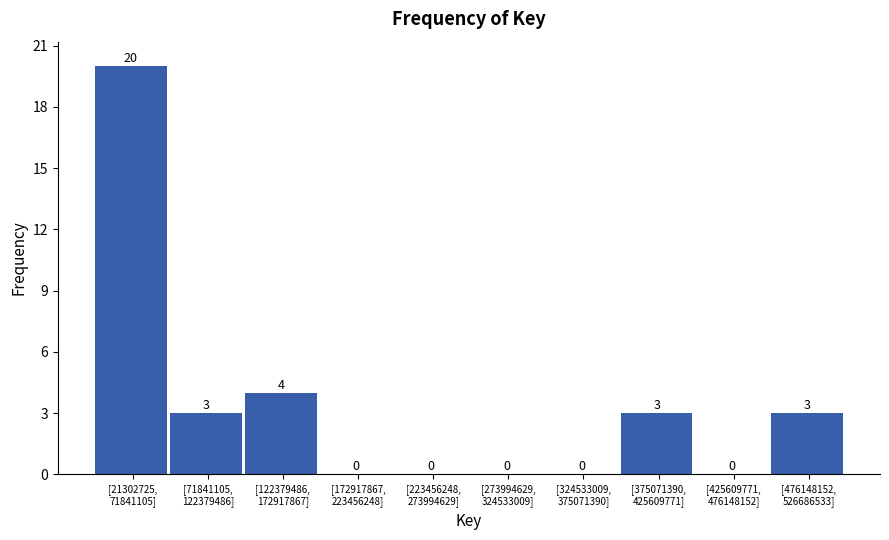

What is the sum of all values?

33